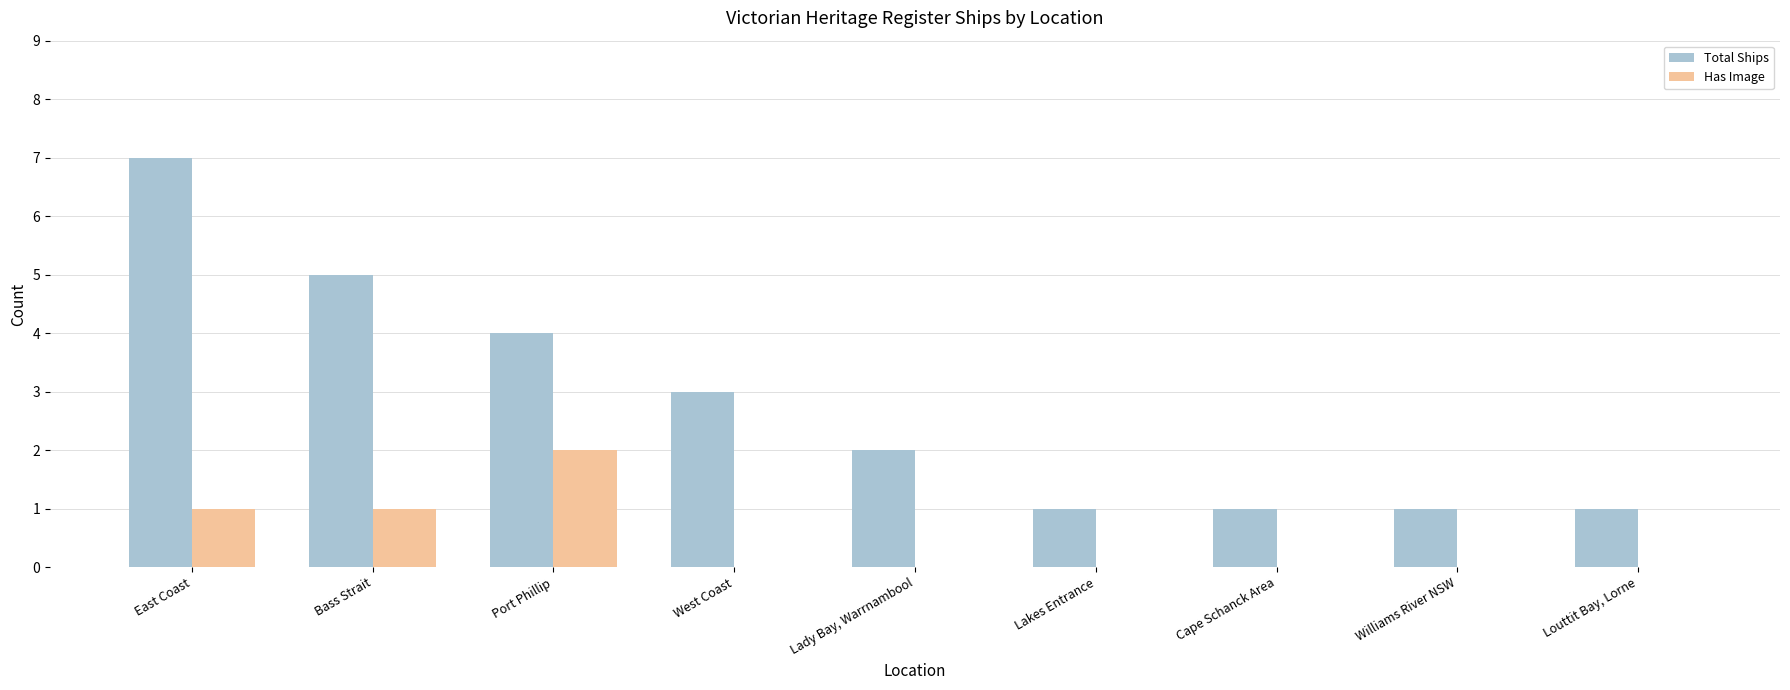

The value of Has Image at Port Phillip is 4. True or false?

False